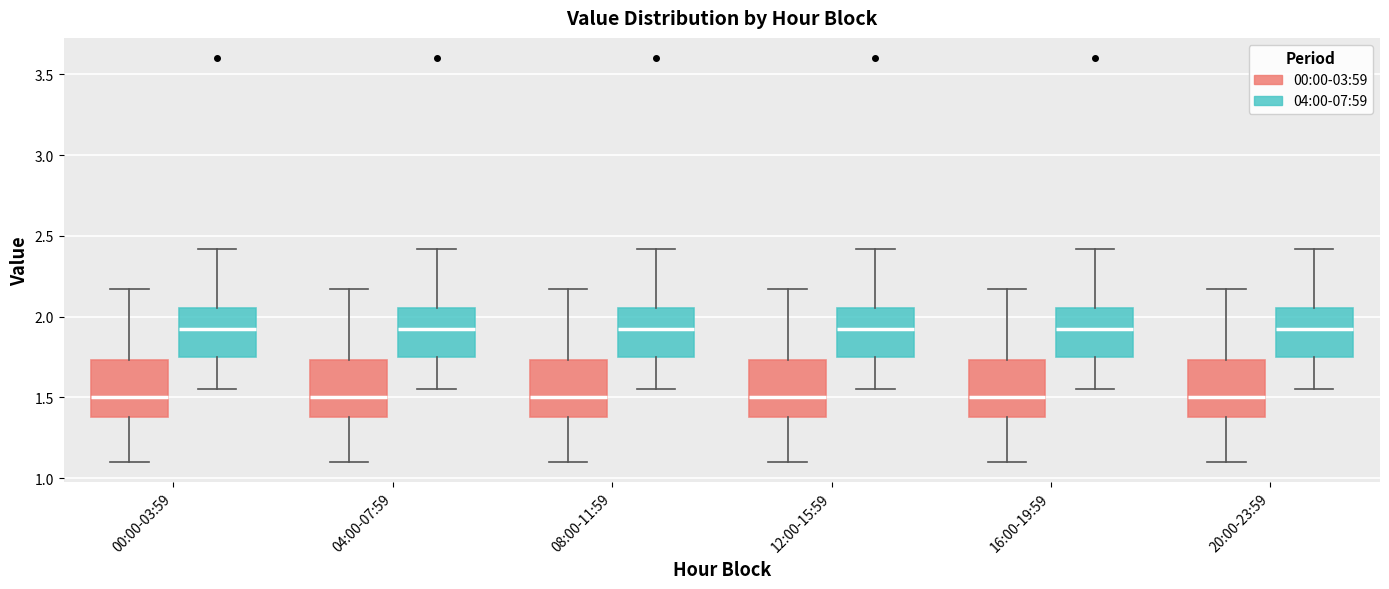

Reading left to right, read every box against the y-axis: the position of its median line, the range the box covers, and the ends of its whiskers. The values are not printed on the chart, so give them approximately, as read against the axis.

00:00-03:59 (00:00-03:59): median 1.50, box 1.40 to 1.75, whiskers 1.10 to 2.15
00:00-03:59 (04:00-07:59): median 1.90, box 1.75 to 2.05, whiskers 1.55 to 2.40
04:00-07:59 (00:00-03:59): median 1.50, box 1.40 to 1.75, whiskers 1.10 to 2.15
04:00-07:59 (04:00-07:59): median 1.90, box 1.75 to 2.05, whiskers 1.55 to 2.40
08:00-11:59 (00:00-03:59): median 1.50, box 1.40 to 1.75, whiskers 1.10 to 2.15
08:00-11:59 (04:00-07:59): median 1.90, box 1.75 to 2.05, whiskers 1.55 to 2.40
12:00-15:59 (00:00-03:59): median 1.50, box 1.40 to 1.75, whiskers 1.10 to 2.15
12:00-15:59 (04:00-07:59): median 1.90, box 1.75 to 2.05, whiskers 1.55 to 2.40
16:00-19:59 (00:00-03:59): median 1.50, box 1.40 to 1.75, whiskers 1.10 to 2.15
16:00-19:59 (04:00-07:59): median 1.90, box 1.75 to 2.05, whiskers 1.55 to 2.40
20:00-23:59 (00:00-03:59): median 1.50, box 1.40 to 1.75, whiskers 1.10 to 2.15
20:00-23:59 (04:00-07:59): median 1.90, box 1.75 to 2.05, whiskers 1.55 to 2.40